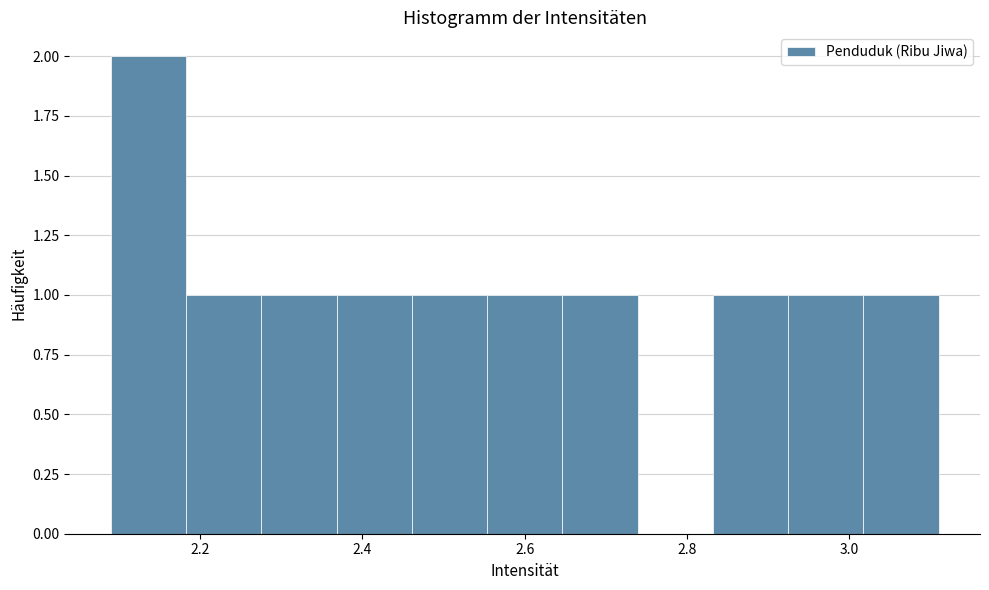

What is the height of the bar covering 3.02 to 3.12 on the x-axis? Neither the bar edges nor the heights are printed on the chart, so give them approximately, as read against the axes.

1